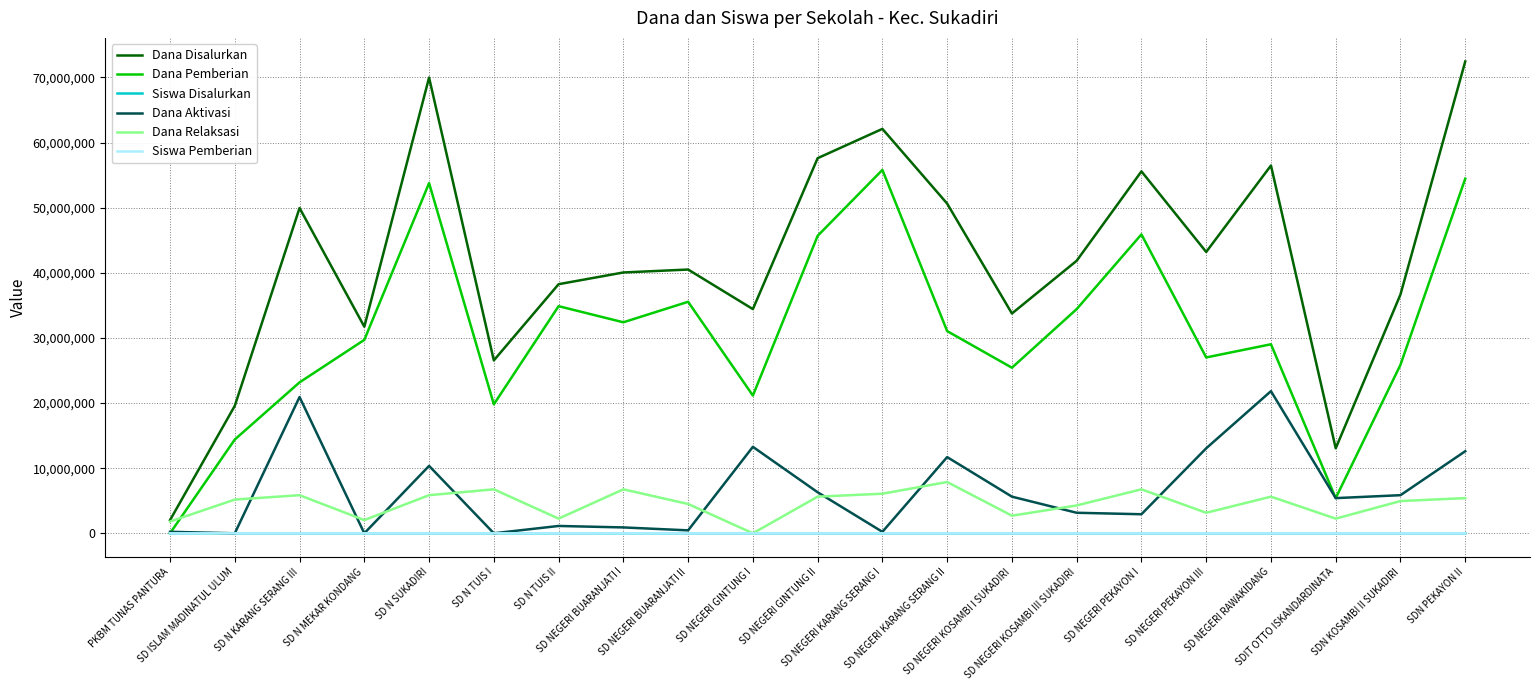

How many times do Siswa Disalurkan and Dana Pemberian cross each other?

1